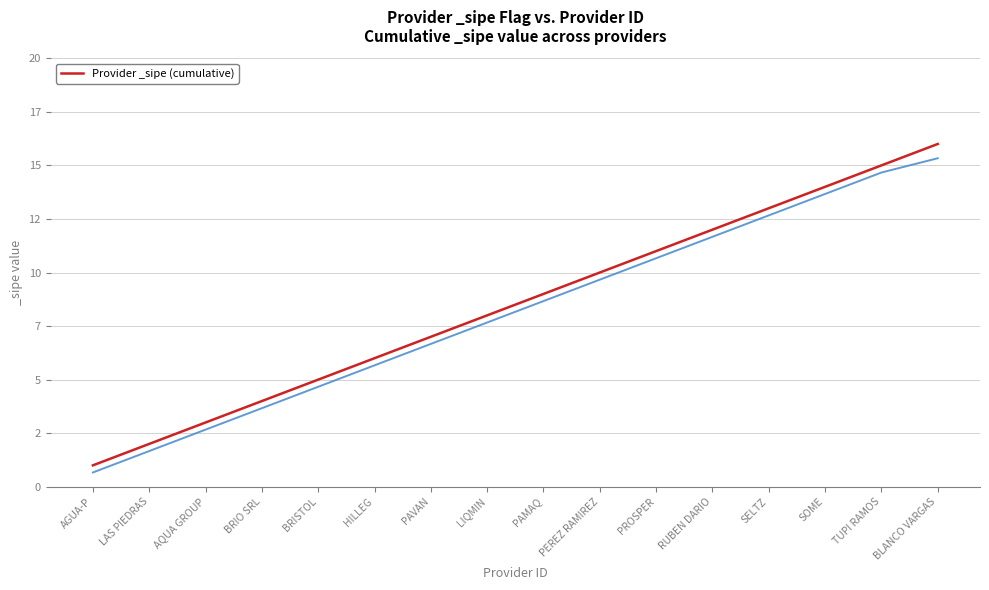

Rank the categories by value from lowest to highest.

AGUA-P, LAS PIEDRAS, AQUA GROUP, BRIO SRL, BRISTOL, HILLEG, PAVAN, LIQMIN, PAMAQ, PEREZ RAMIREZ, PROSPER, RUBEN DARIO, SELTZ, SOME, TUPI RAMOS, BLANCO VARGAS